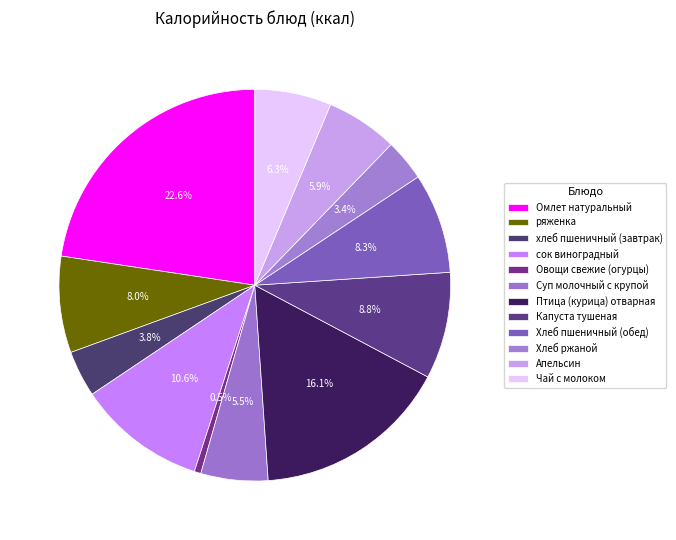

Do хлеб пшеничный (завтрак) and Хлеб ржаной together represent more than half of the pie?

No